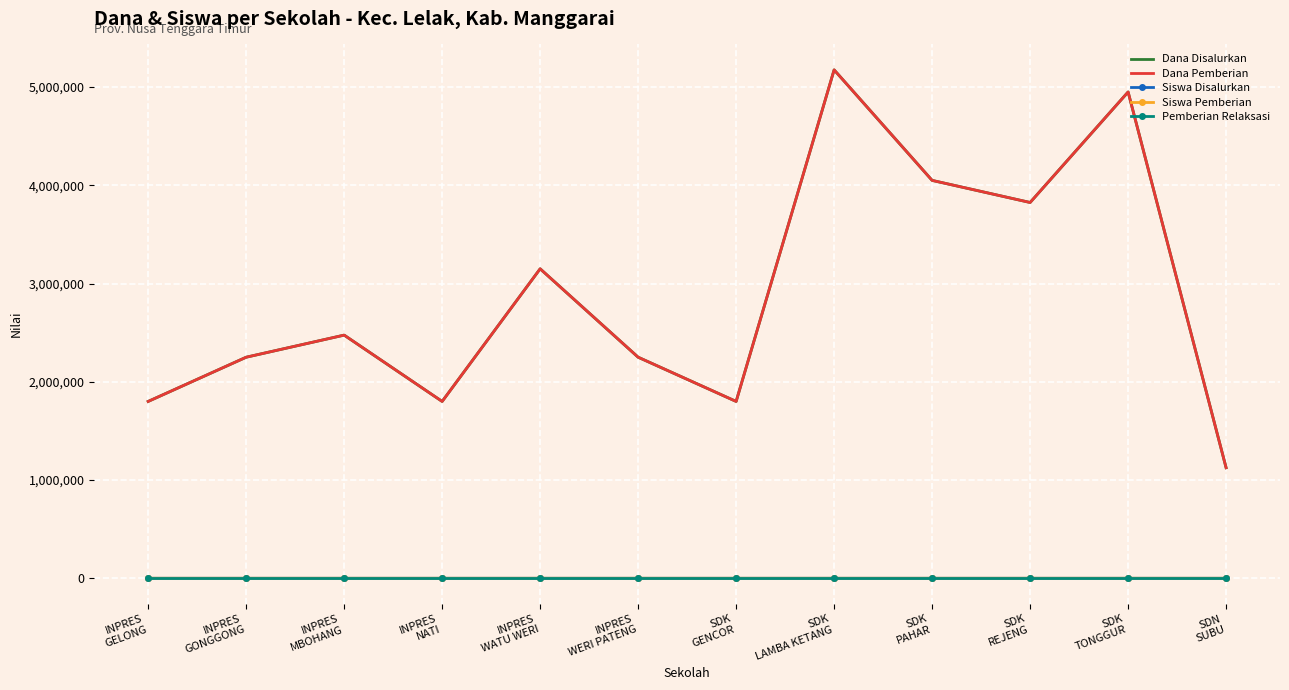

Reading left to right, transcribe all the data shown in this chart.

Dana Disalurkan: 1800000	2250000	2475000	1800000	3150000	2250000	1800000	5175000	4050000	3825000	4950000	1125000
Dana Pemberian: 1800000	2250000	2475000	1800000	3150000	2250000	1800000	5175000	4050000	3825000	4950000	1125000
Siswa Disalurkan: 8	10	11	8	14	10	8	23	18	17	22	5
Siswa Pemberian: 8	10	11	8	14	10	8	23	18	17	22	5
Pemberian Relaksasi: 0	0	0	0	0	0	0	0	0	0	0	0